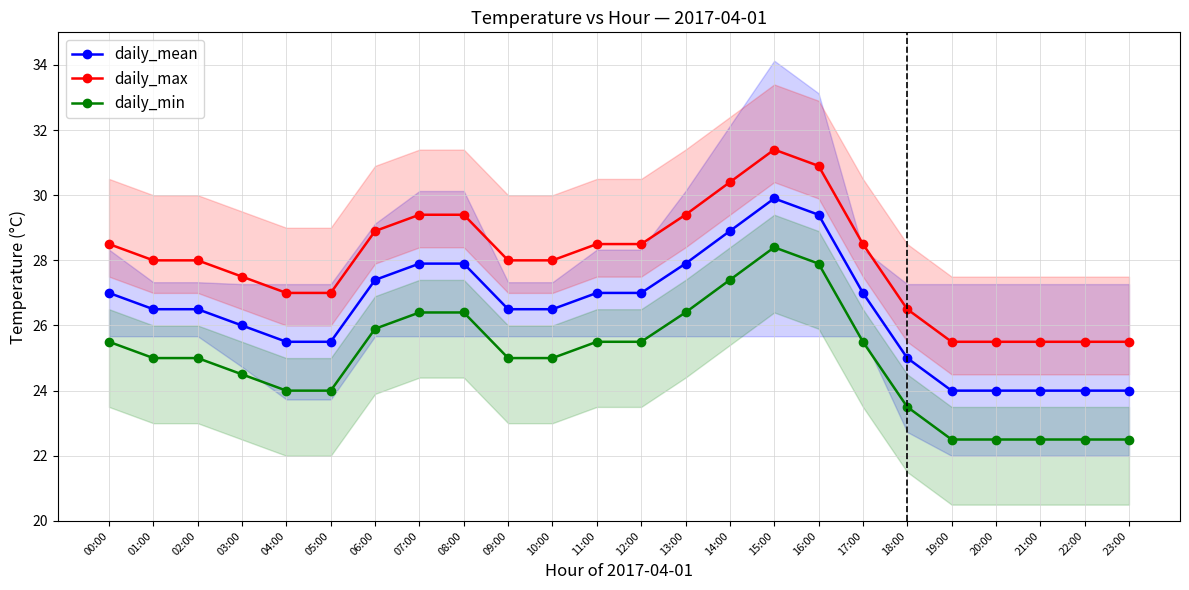

The daily_min series shows 9.9 at 13:00. True or false?

False